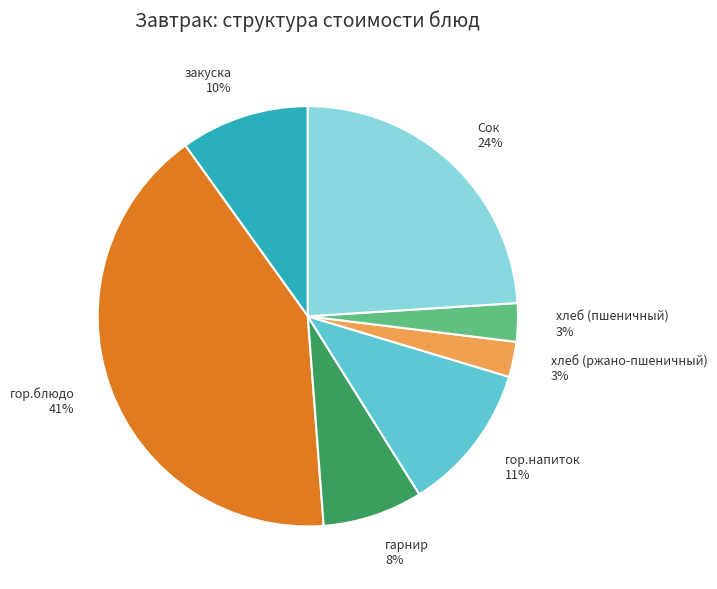

Between гор.блюдо 41% and гор.напиток 11%, which is larger?

гор.блюдо 41%